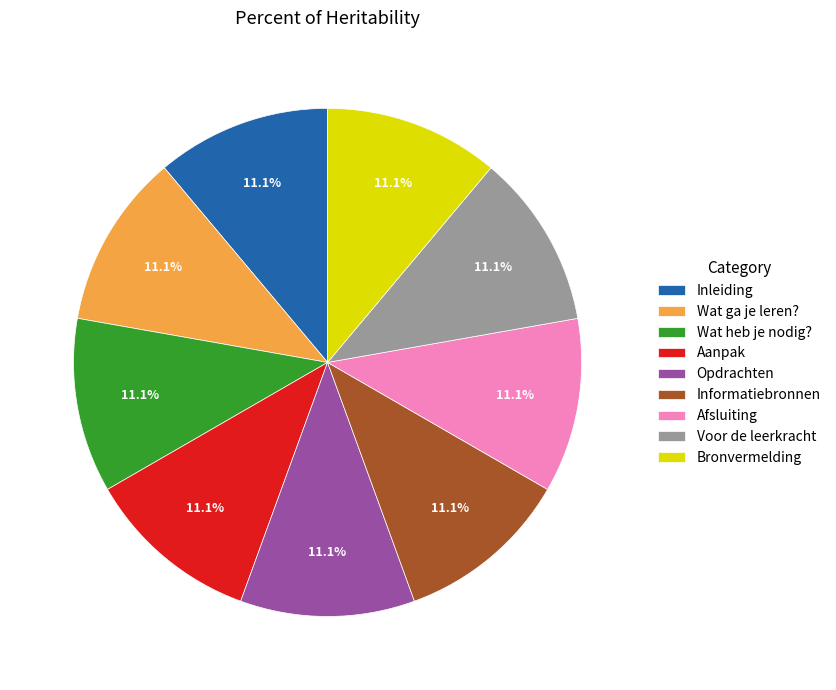

Count the number of slices in the pie.

9